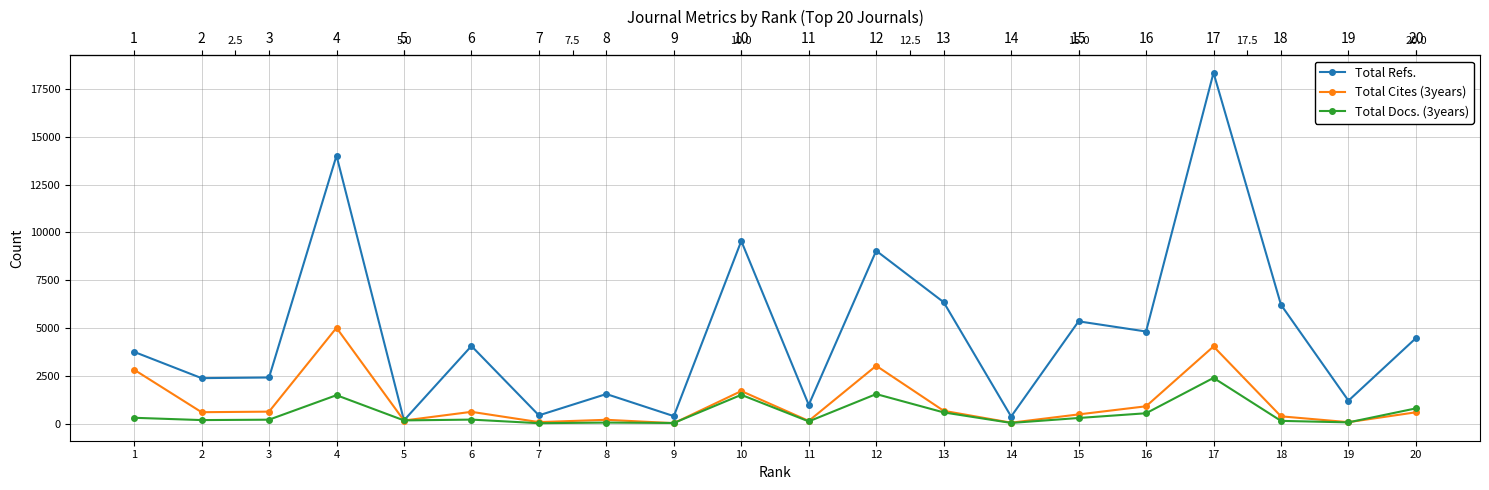

Which series has the largest total across all categories?

Total Refs.